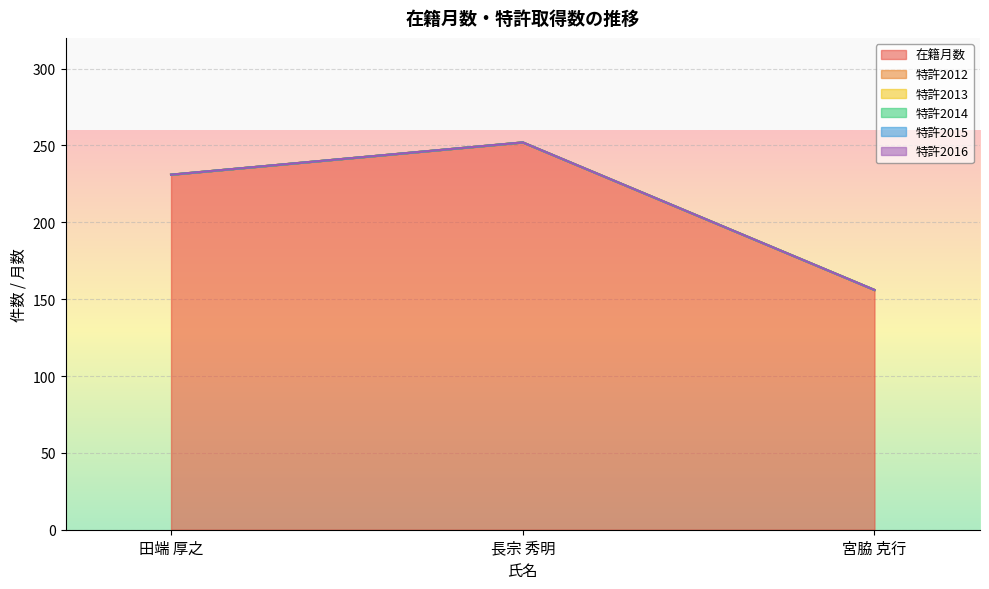

Which series has the largest total across all categories?

在籍月数